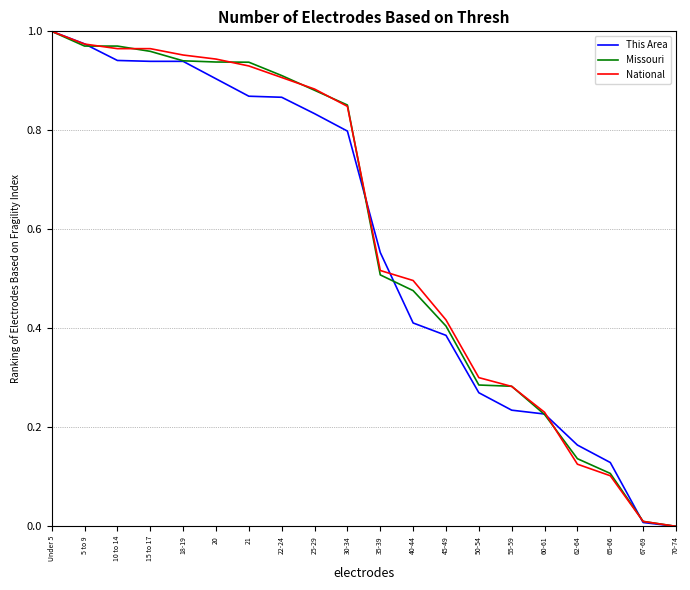

Which label corresponds to the largest value in the chart?

Under 5